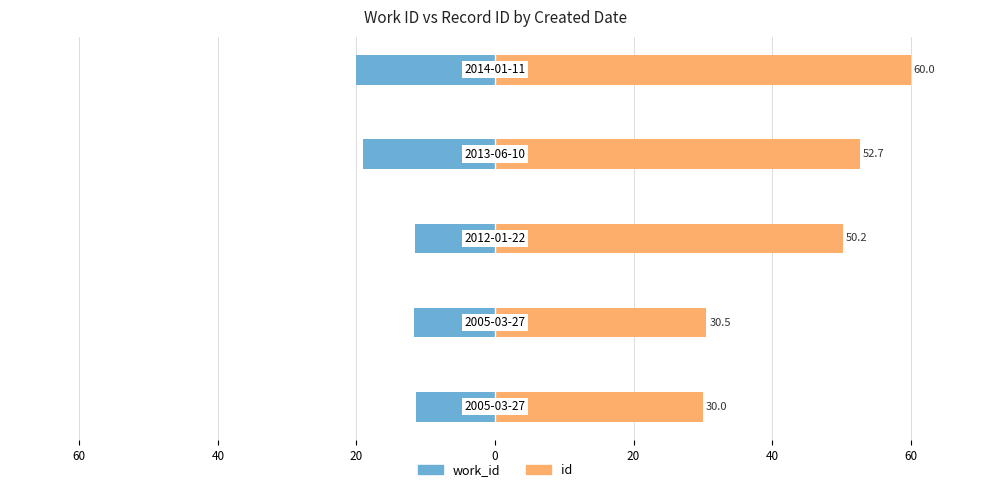

Rank the series by their maximum value, from lowest to highest.

work_id, id